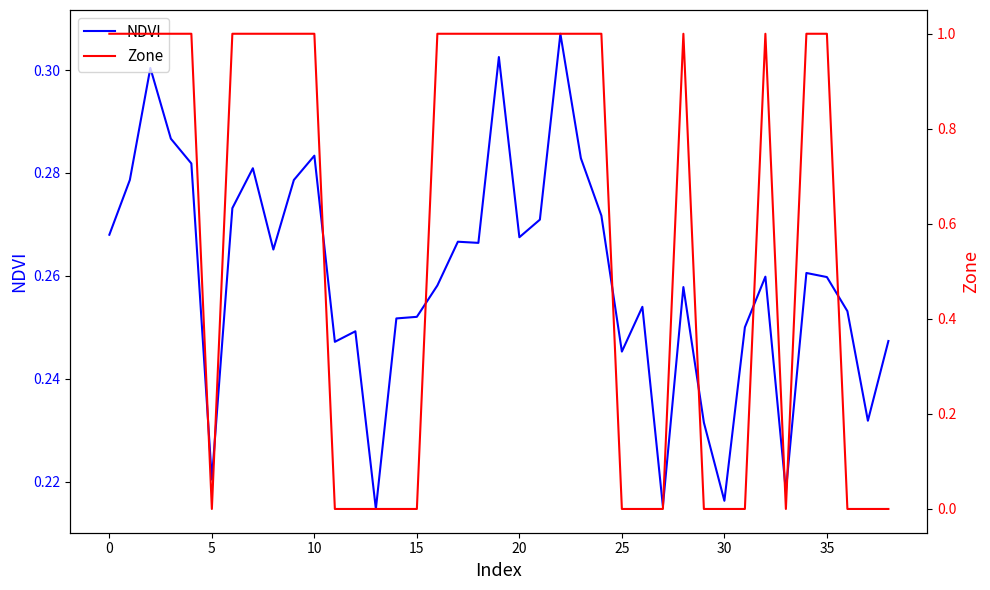

Which has a higher value, 33 or 12?

12